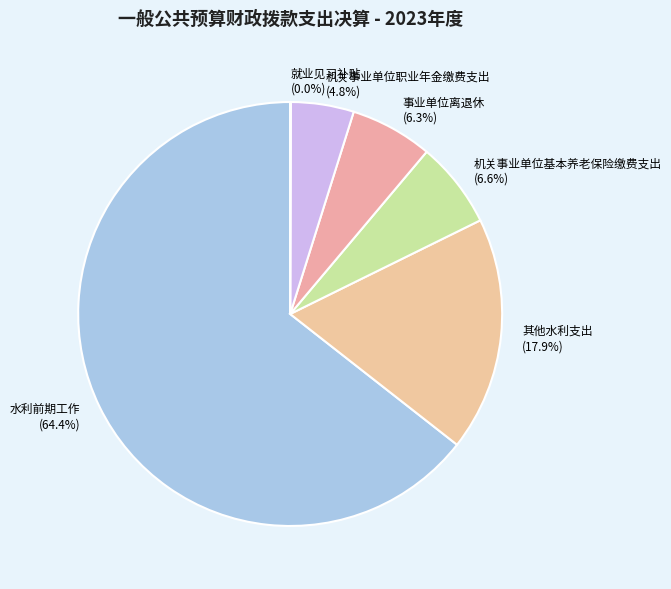

Do 机关事业单位基本养老保险缴费支出 and 机关事业单位职业年金缴费支出 together represent more than half of the pie?

No